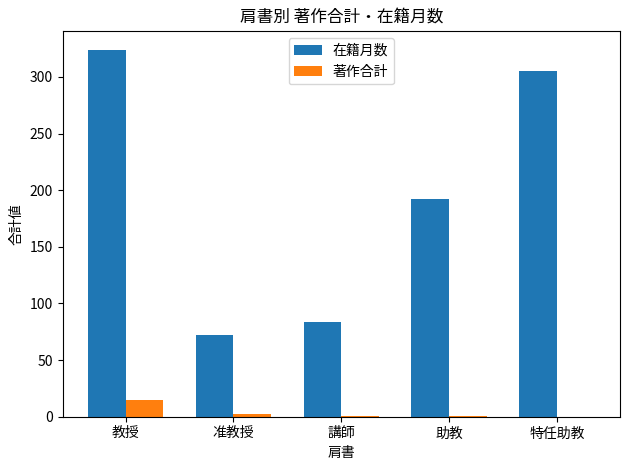

Does the chart contain stacked bars?

No